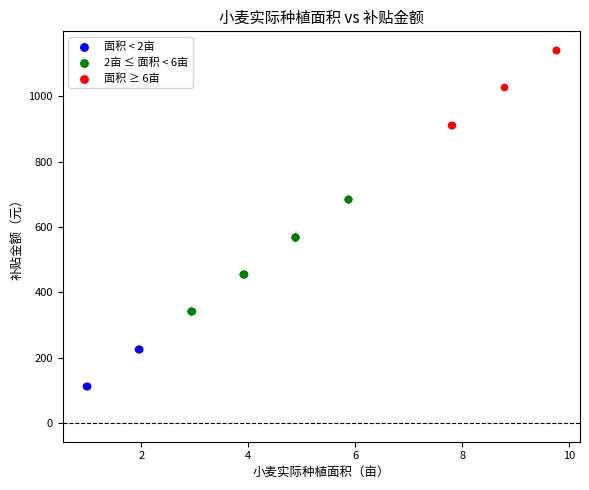

What are all the series names shown in the legend?

面积 < 2亩, 2亩 ≤ 面积 < 6亩, 面积 ≥ 6亩